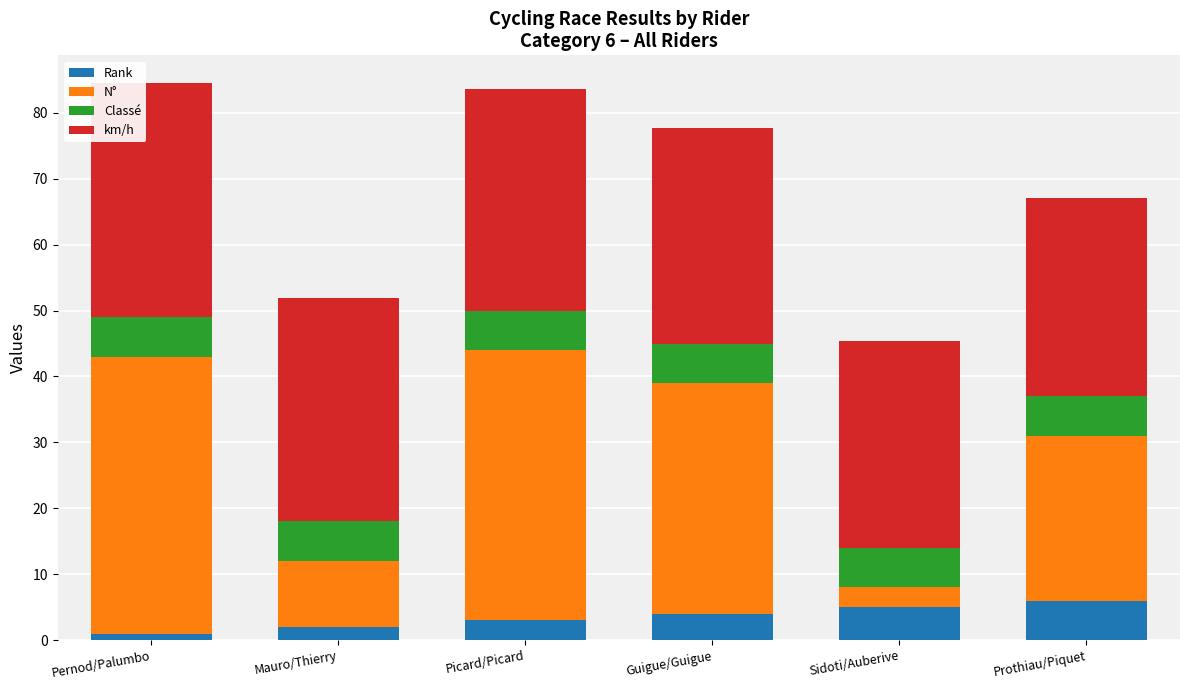

What is the maximum value for Rank?

6.0